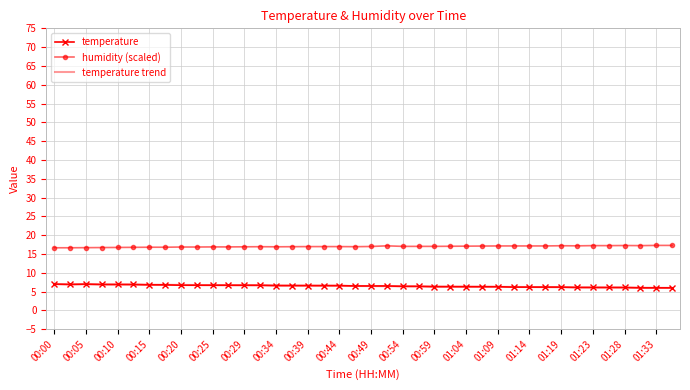

What is the minimum value for humidity (scaled)?

16.7